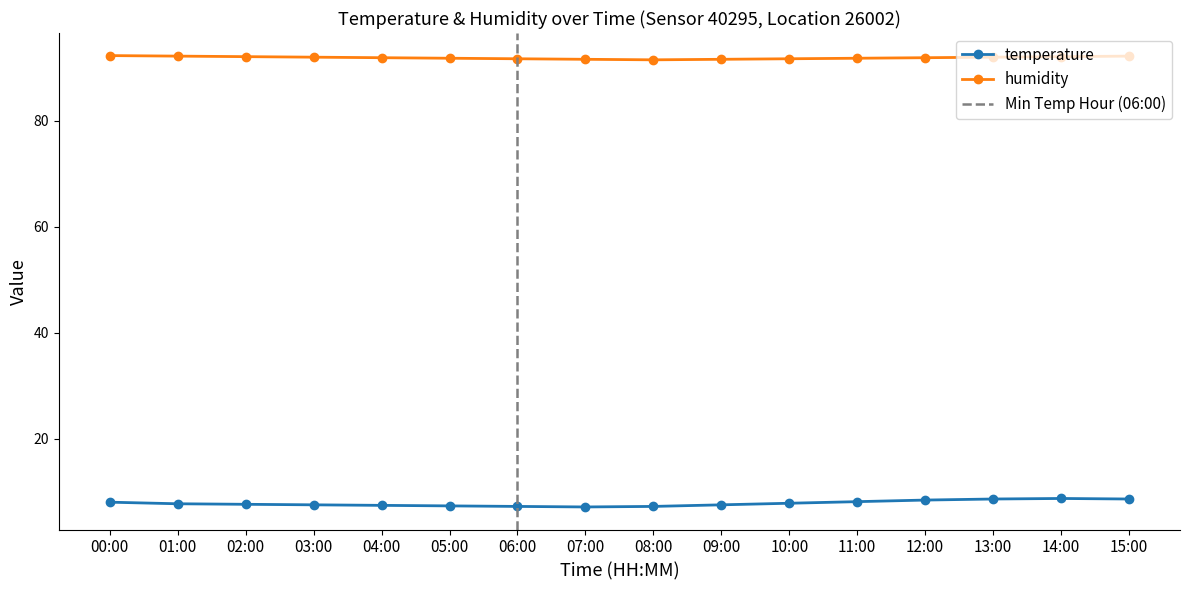

What is the smallest value displayed?

7.1